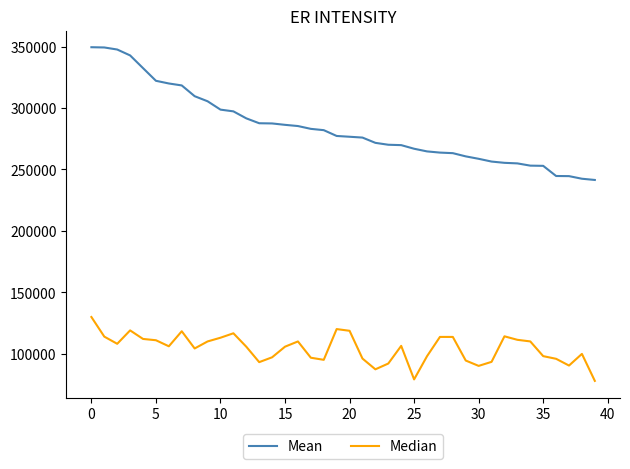

Rank the series by their maximum value, from lowest to highest.

Median, Mean